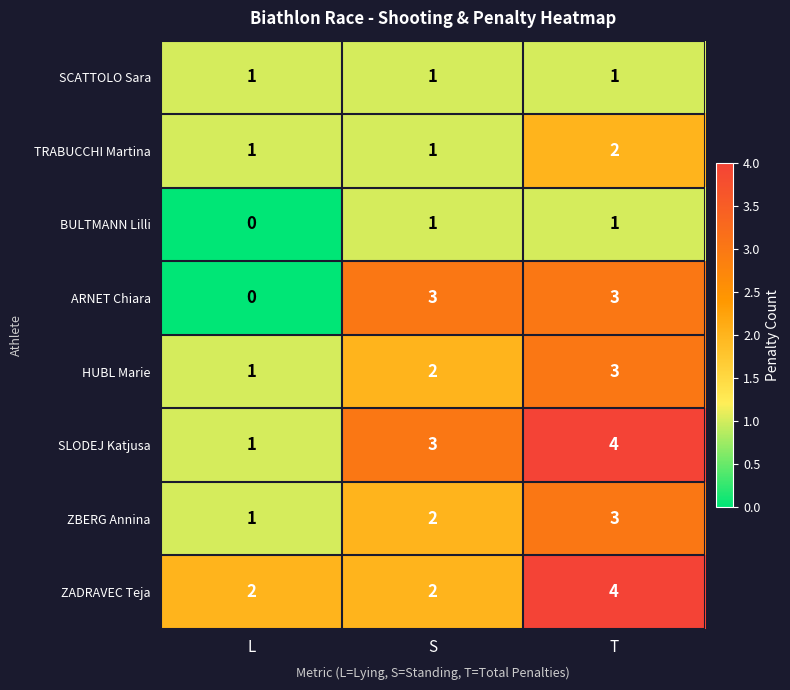

What is the difference between the highest and lowest values at T?

3